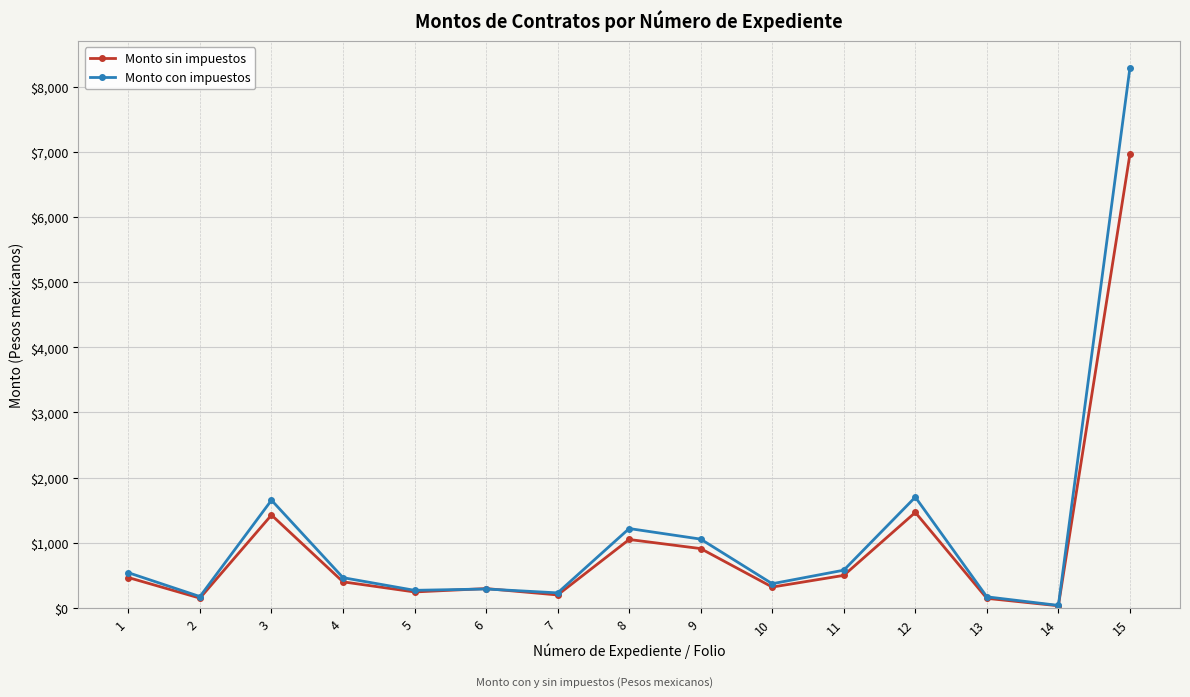

What is the greatest value displayed?

8290.5